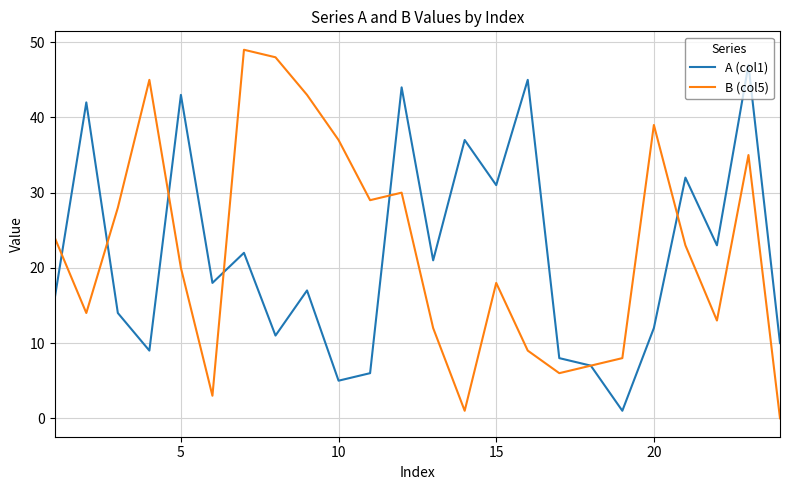

Which series has the widest spread of values?

B (col5)